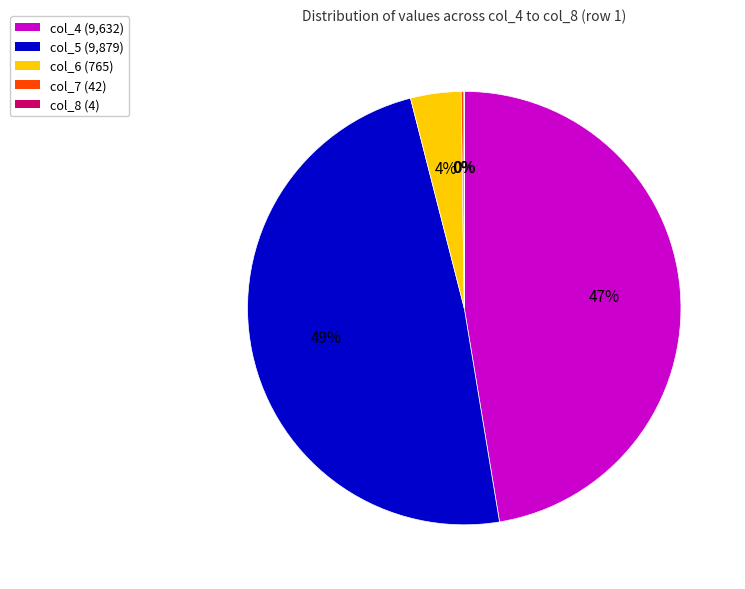

What is the ratio of the value at col_4 (9,632) to the value at col_5 (9,879)?

1.0